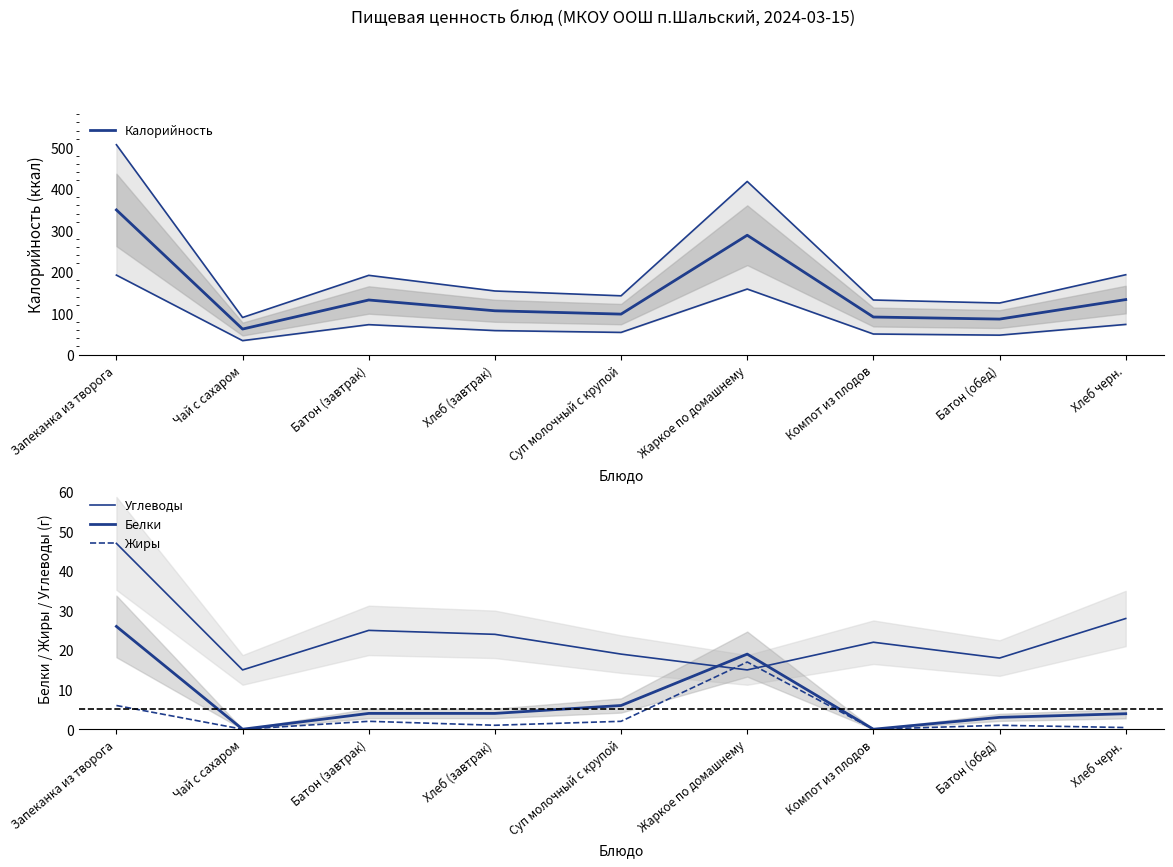

What is the difference between the second highest and second lowest values in the Жиры series?

6.0